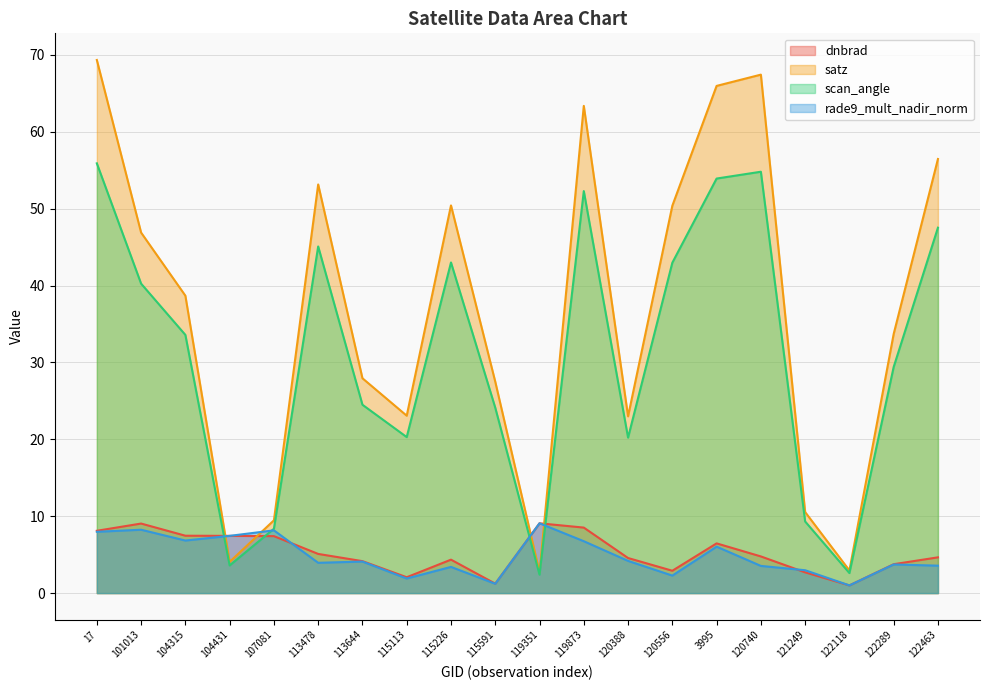

Read the rade9_mult_nadir_norm value at 115591.

1.2